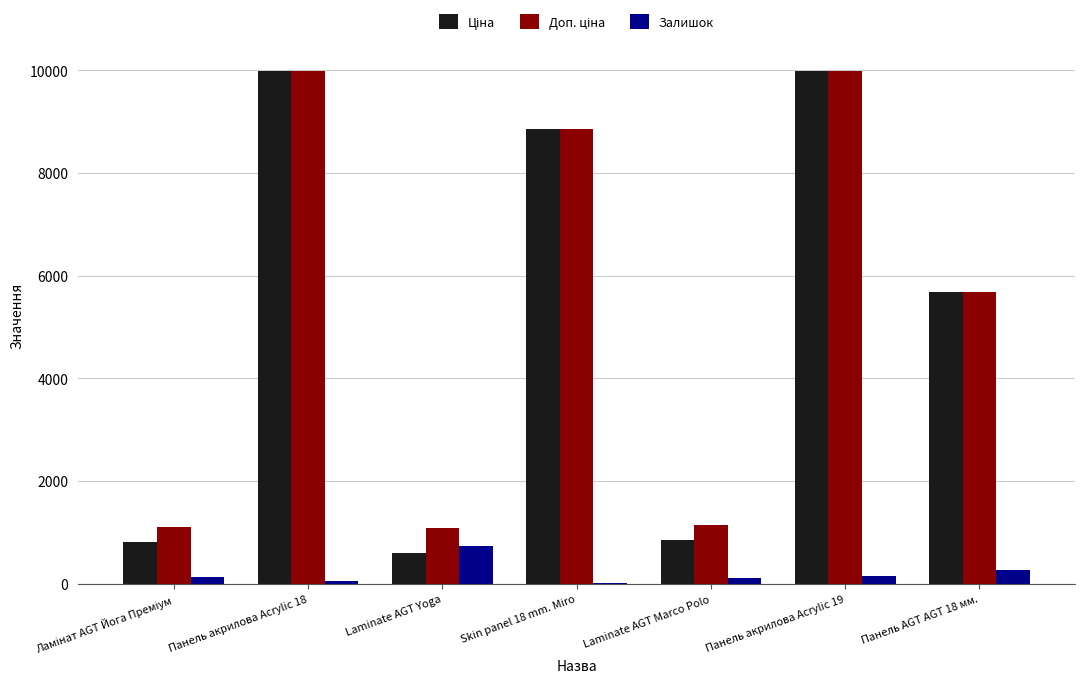

What is the maximum value for Залишок?

735.0